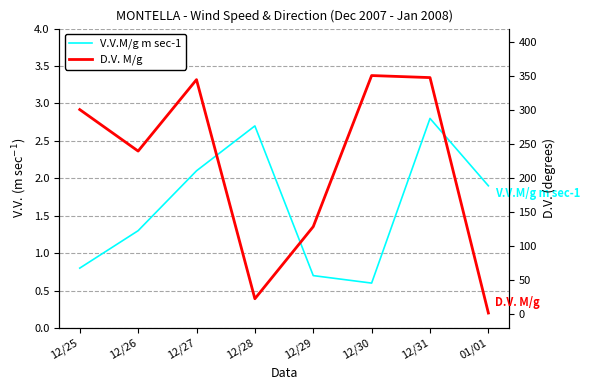

Reading left to right, list all the values displayed in this chart.

V.V.M/g m sec-1: 0.8	1.3	2.1	2.7	0.7	0.6	2.8	1.9
D.V. M/g: 301.0	240.0	345.0	23.0	129.0	351.0	348.0	2.0